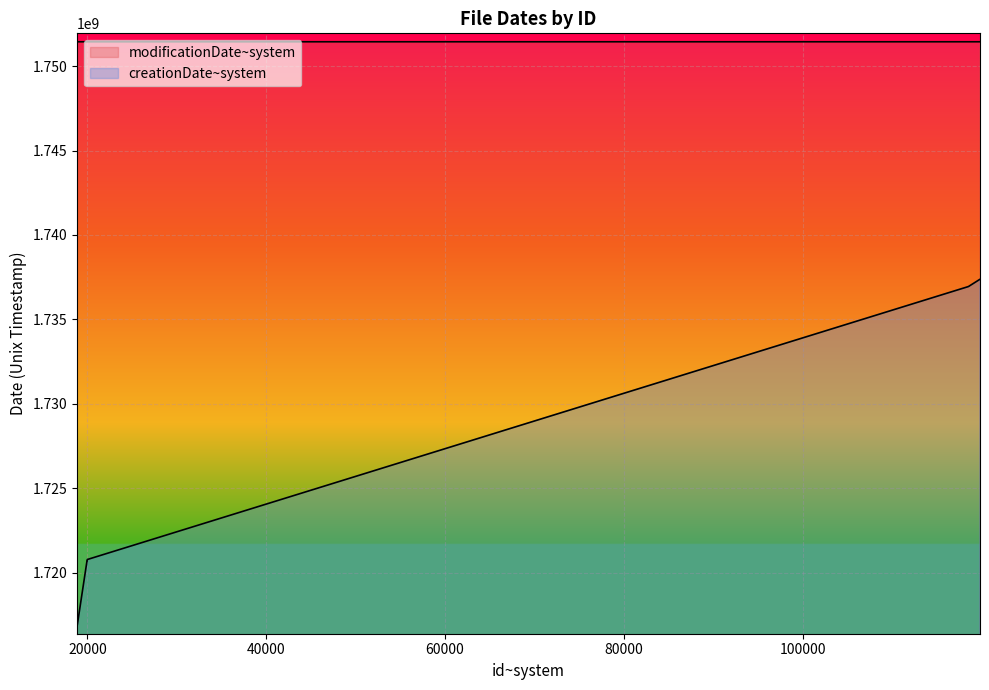

What are all the series names shown in the legend?

modificationDate~system, creationDate~system